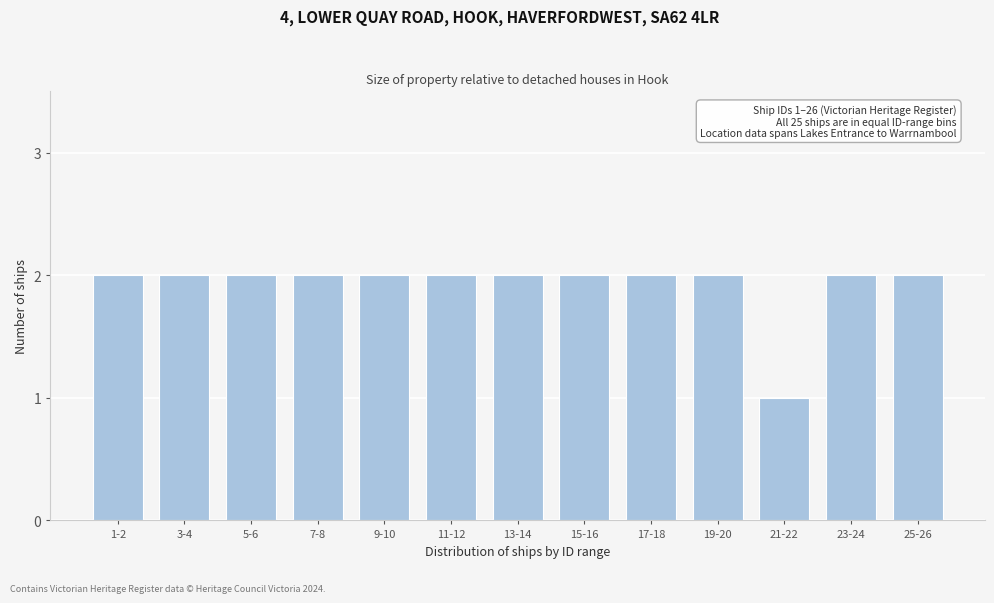

Reading left to right, what are all the values shown in this chart?

2	2	2	2	2	2	2	2	2	2	1	2	2